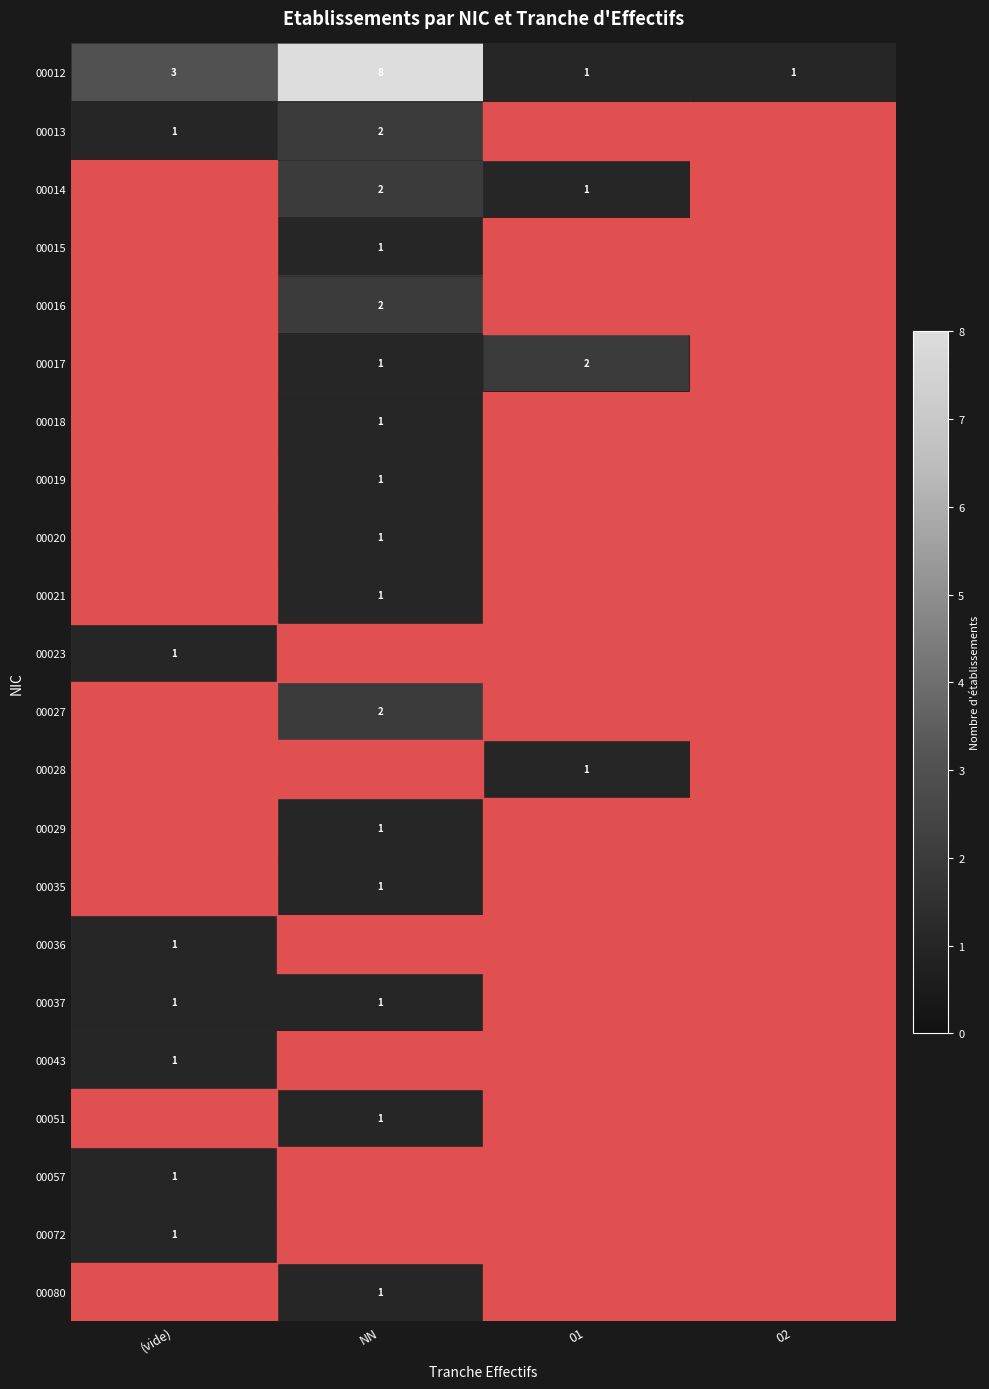

Between NN and (vide), which is larger?

NN